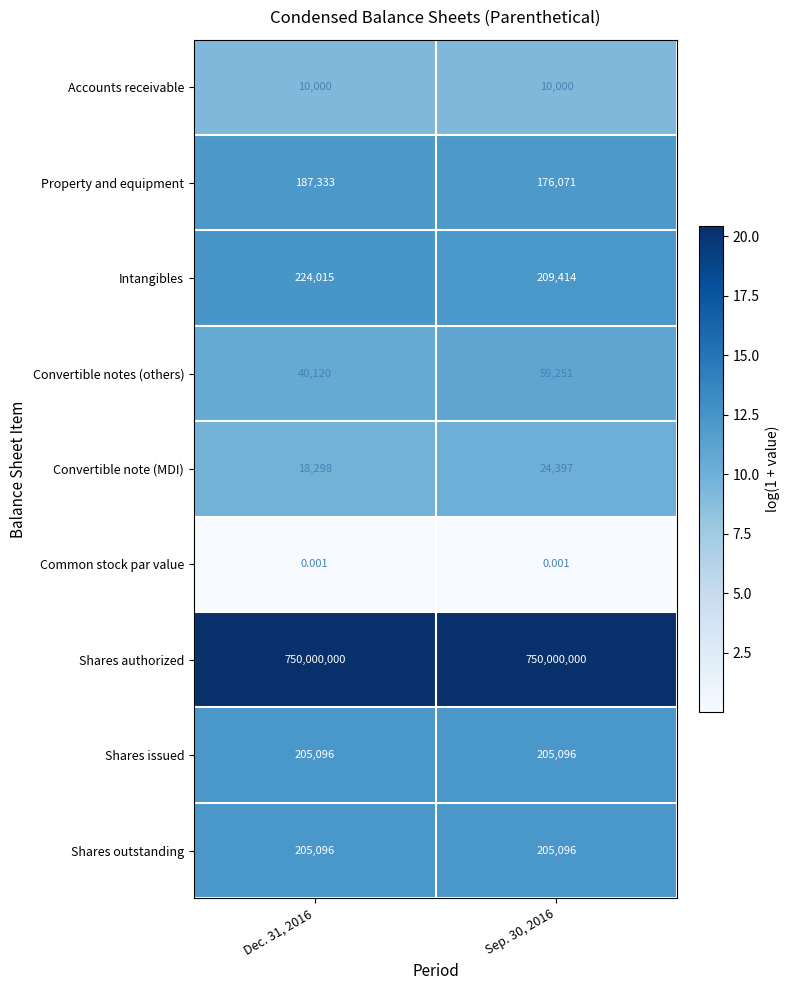

Which series has the widest spread of values?

Convertible notes (others)